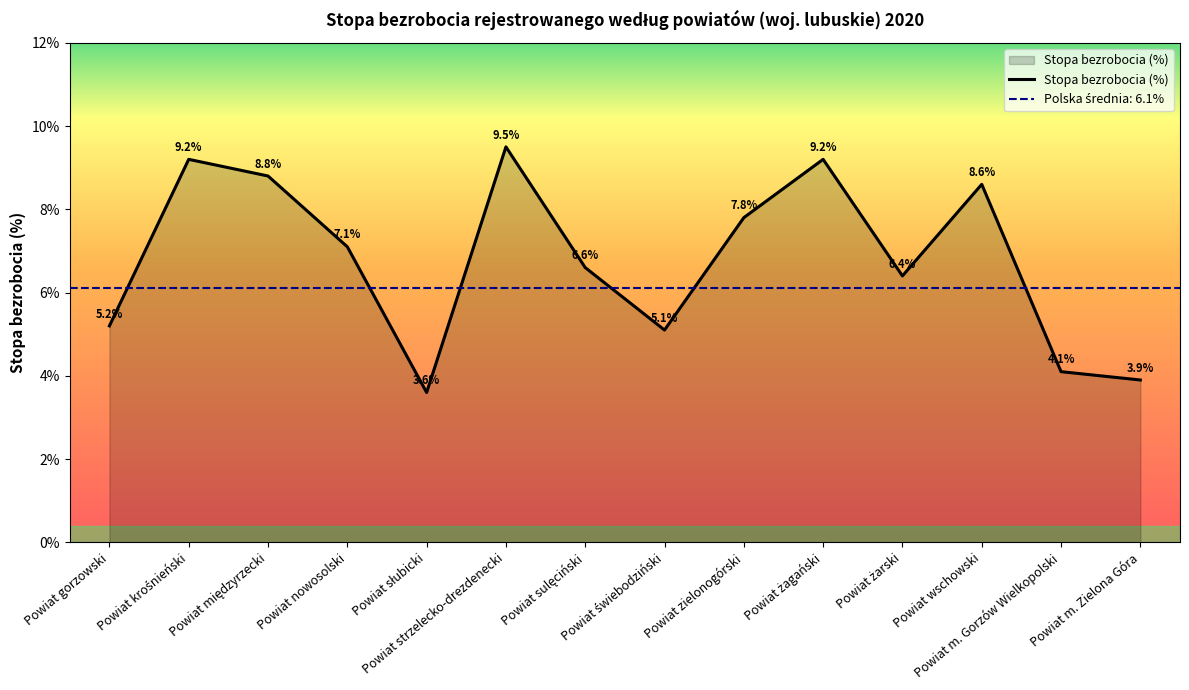

Which label corresponds to the smallest value in the chart?

Powiat słubicki